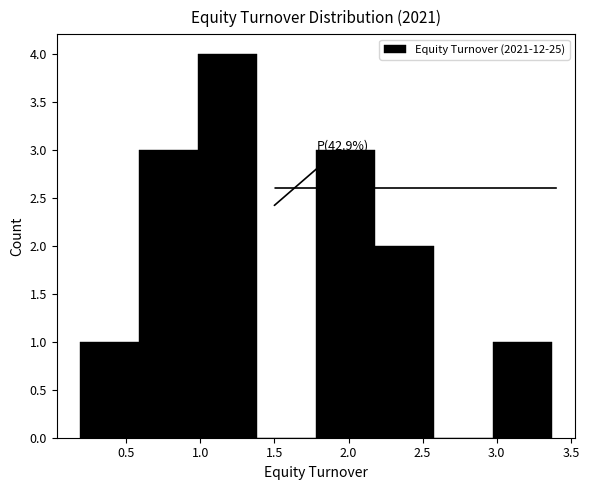

Over which range of the x-axis is the bar tallest?

1.00 to 1.40